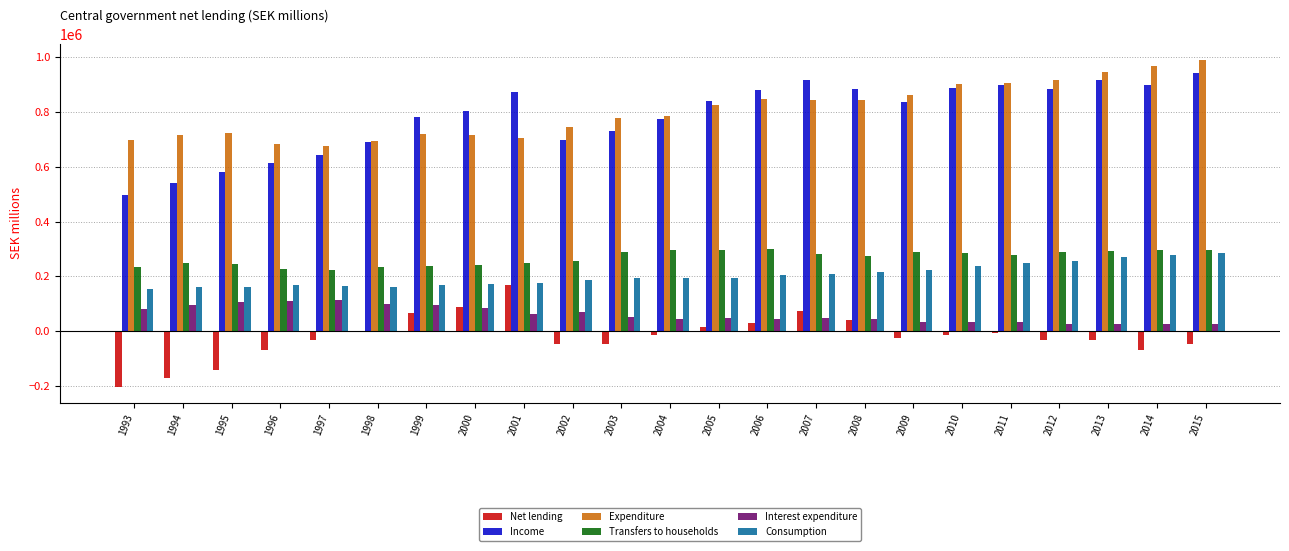

The value of Expenditure at 1997 is 901557. True or false?

False